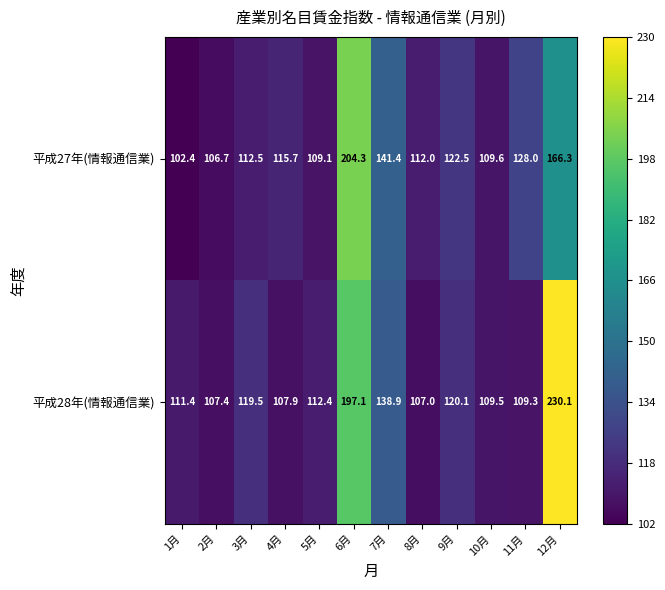

At which category is the sum across all series the highest?

6月